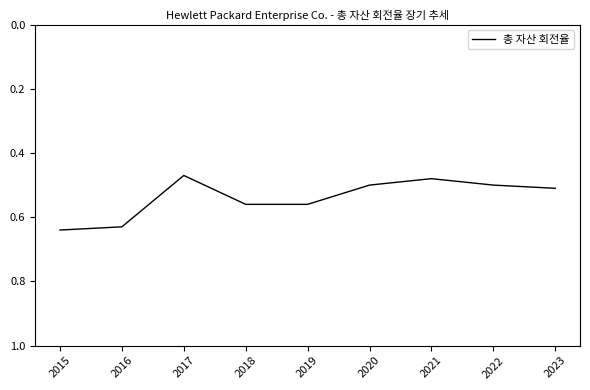

True or false: the data shows 0.5 at 2020.

True